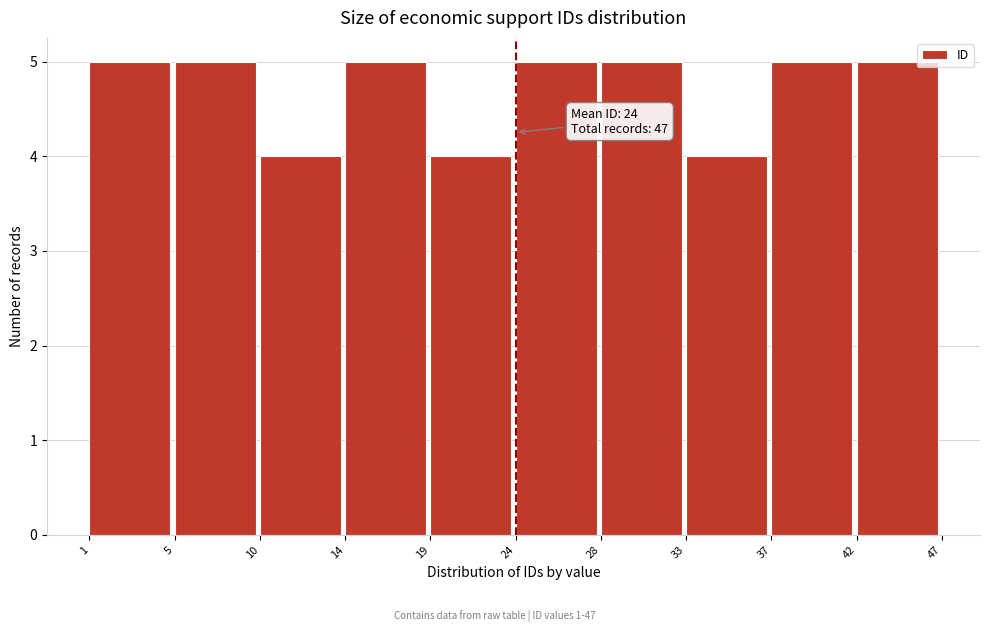

Reading left to right, extract all data points from this chart.

1=5	5=5	10=4	14=5	19=4	24=5	28=5	33=4	37=5	42=5